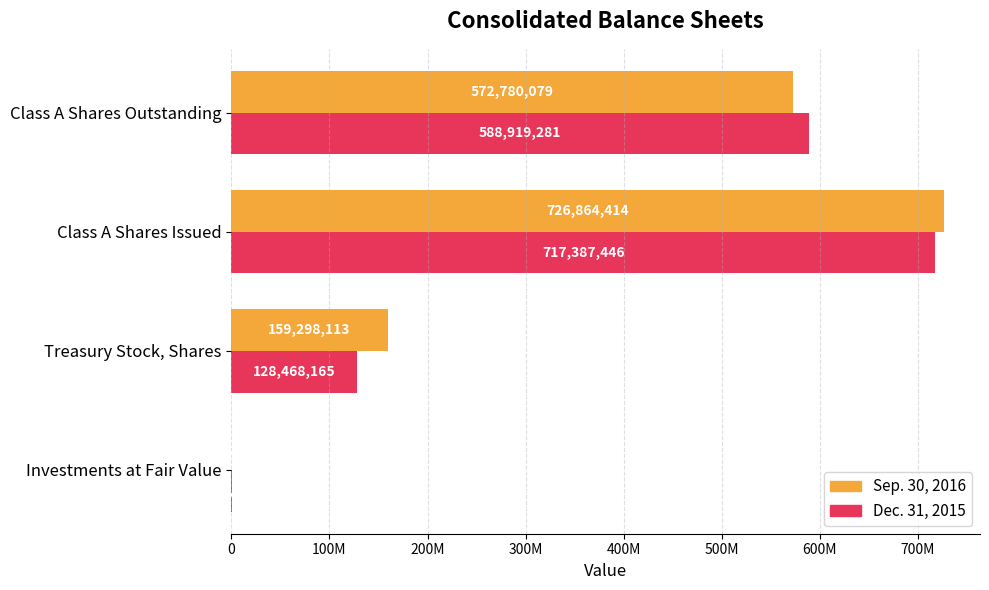

What are all the series names shown in the legend?

Sep. 30, 2016, Dec. 31, 2015